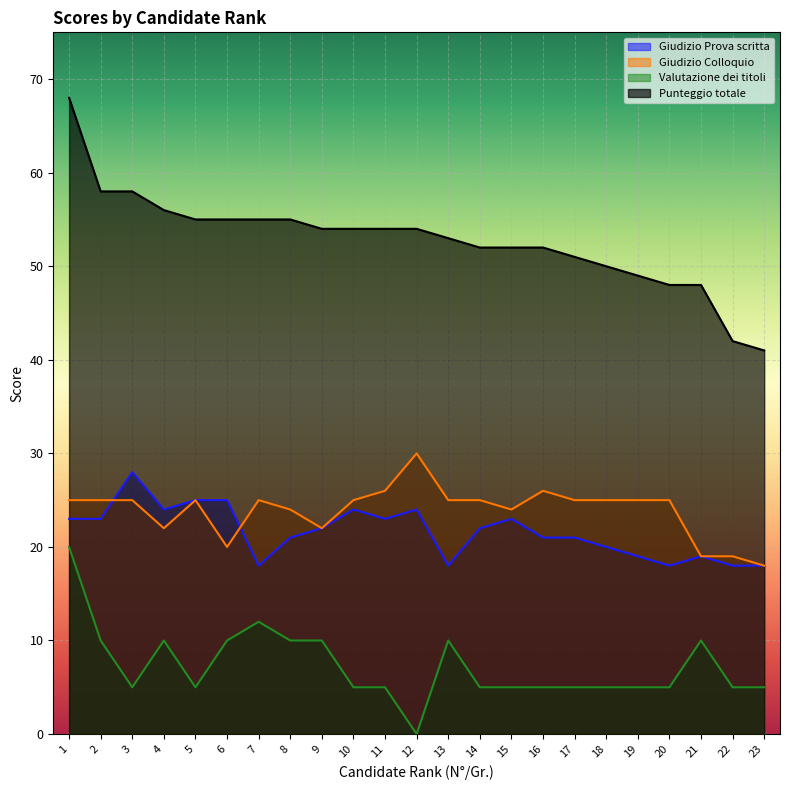

At which label does Giudizio Prova scritta first exceed 22?

1